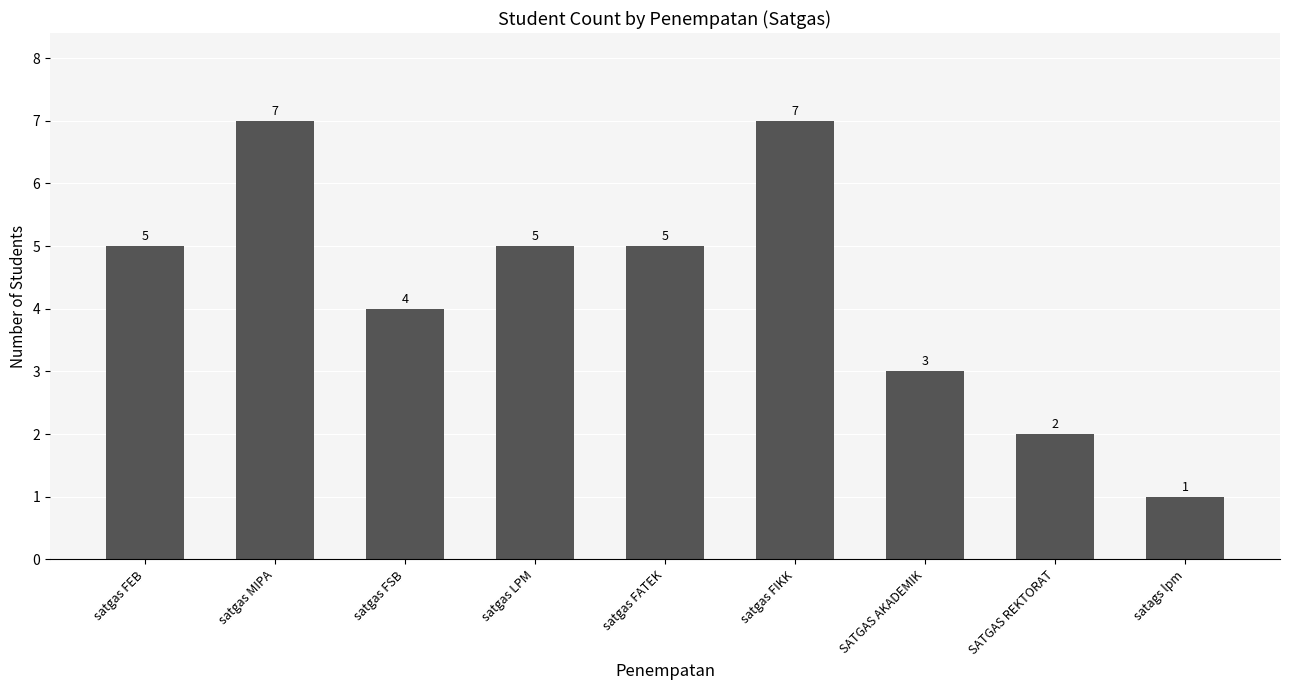

The chart shows a value of 1 at satags lpm. True or false?

True